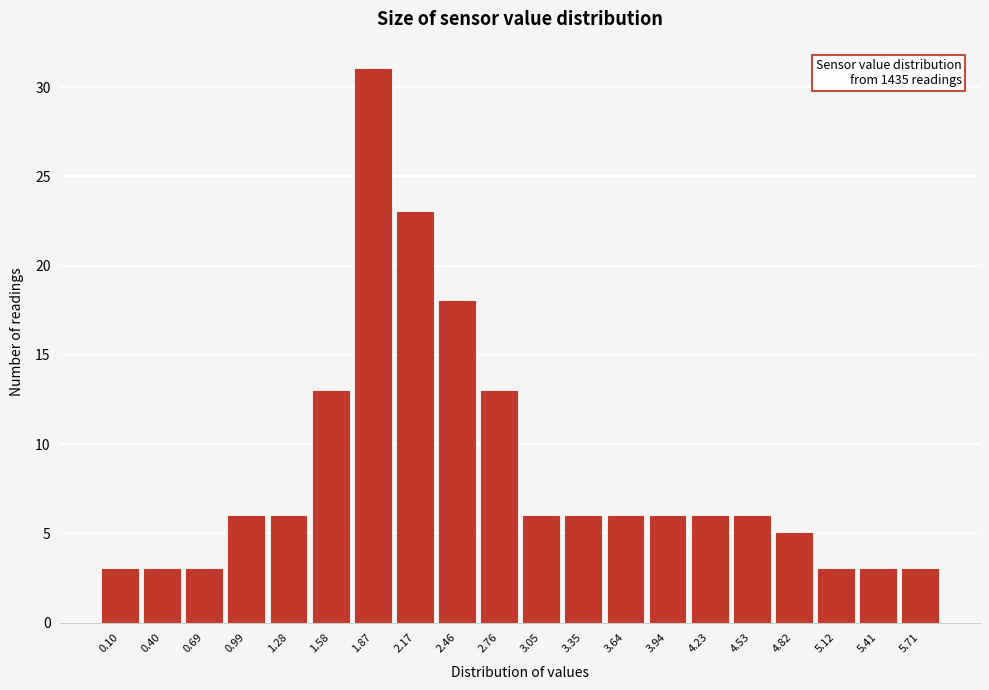

Reading right to left, transcribe all the data shown in this chart.

3	3	3	5	6	6	6	6	6	6	13	18	23	31	13	6	6	3	3	3